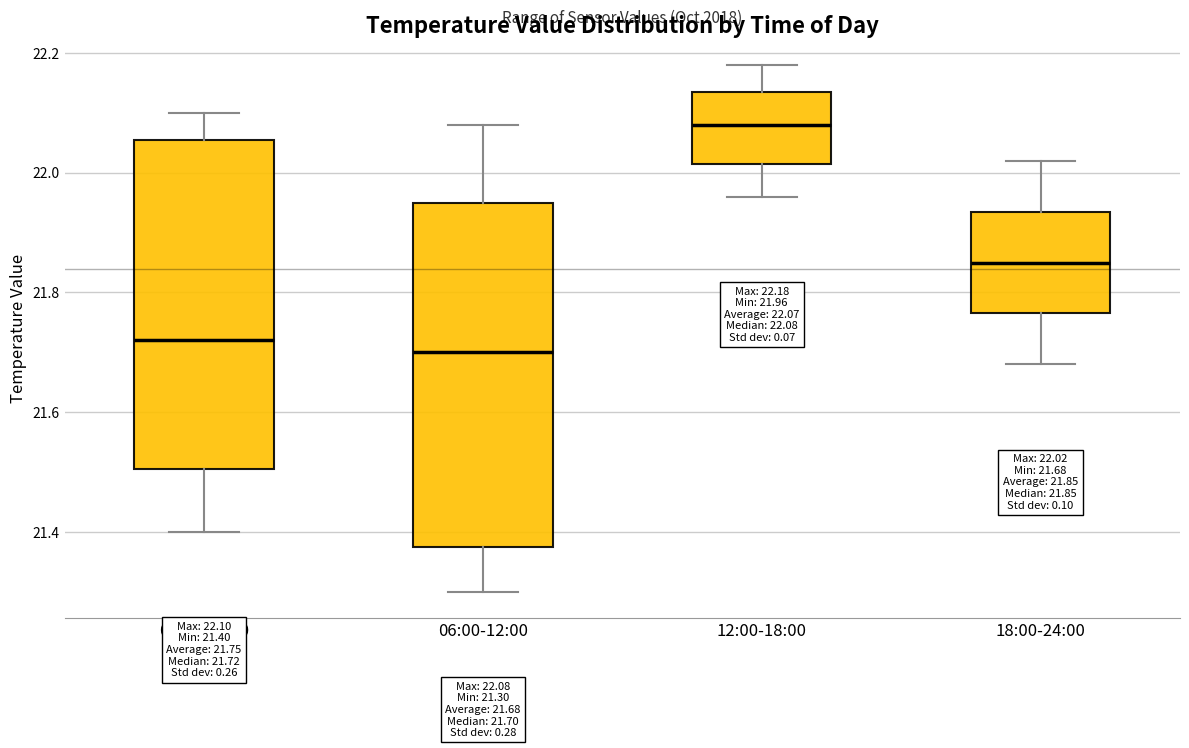

Comparing the boxes themselves (not the whiskers), which one is the tallest?

06:00-12:00